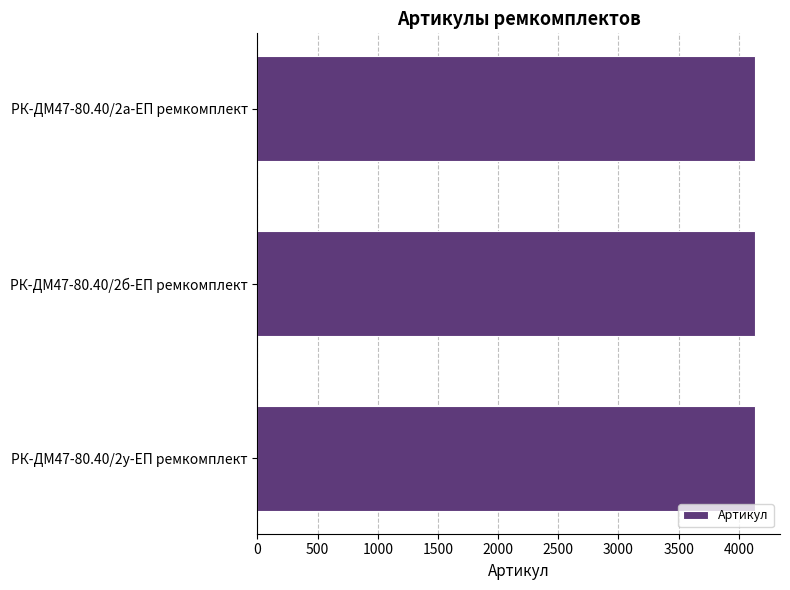

What is the greatest value displayed?

4136